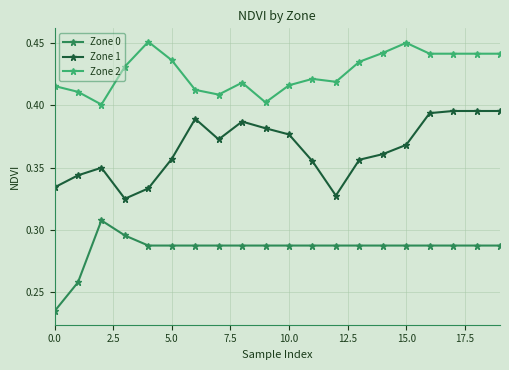

True or false: Zone 0 and Zone 2 cross at least once.

False